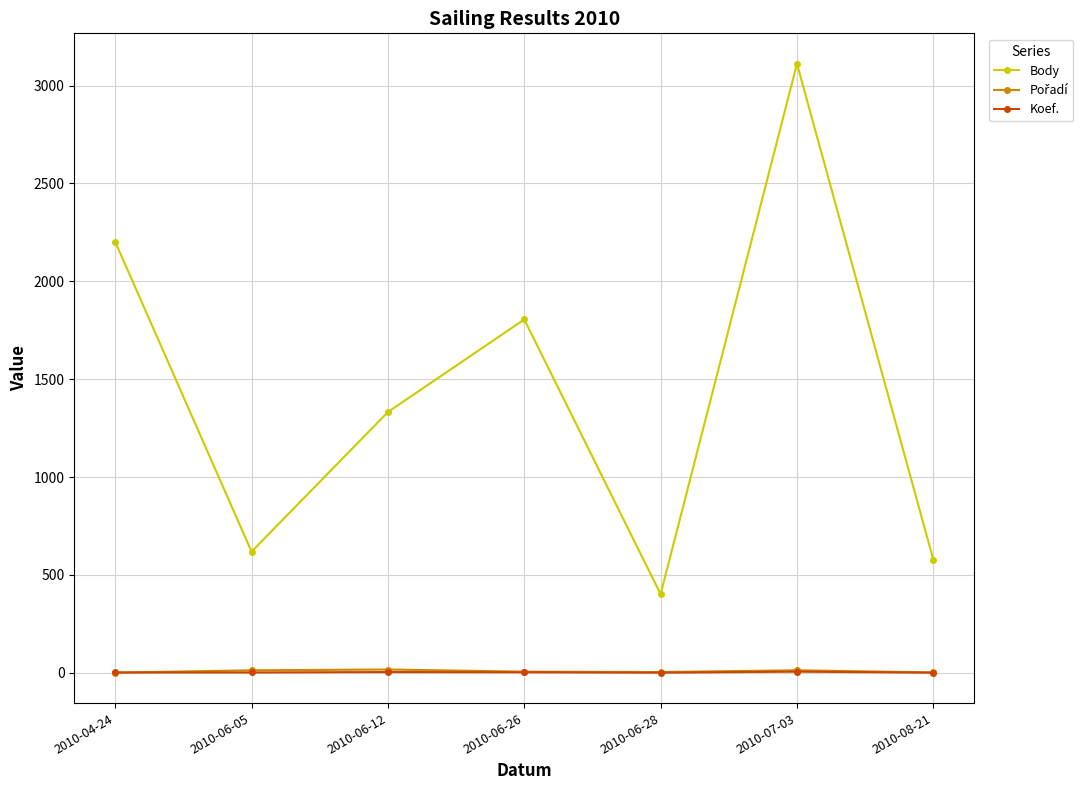

What is the difference between the Koef. values at 2010-08-21 and 2010-06-26?

2